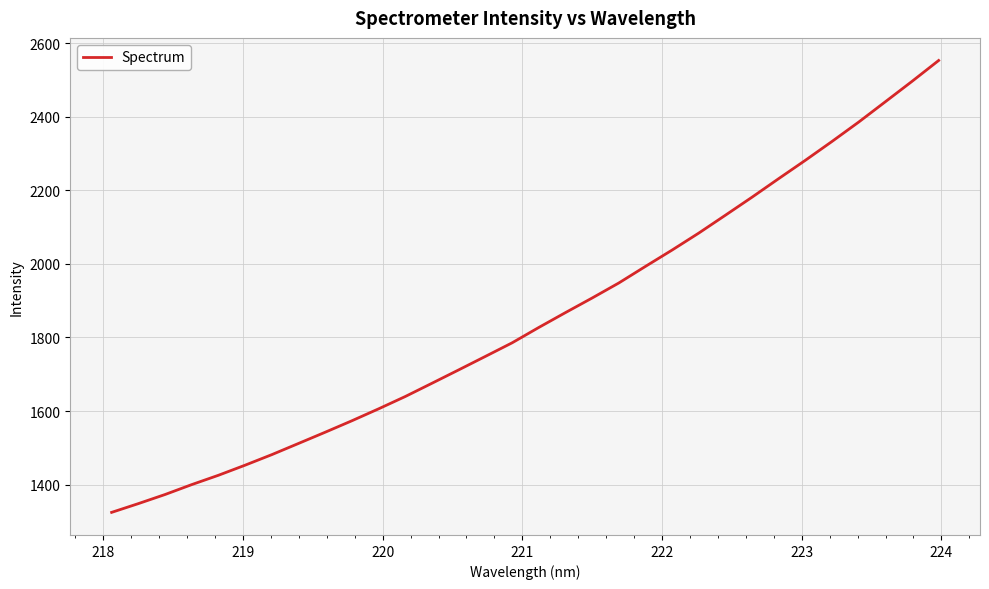

What is the smallest value displayed?

1324.5